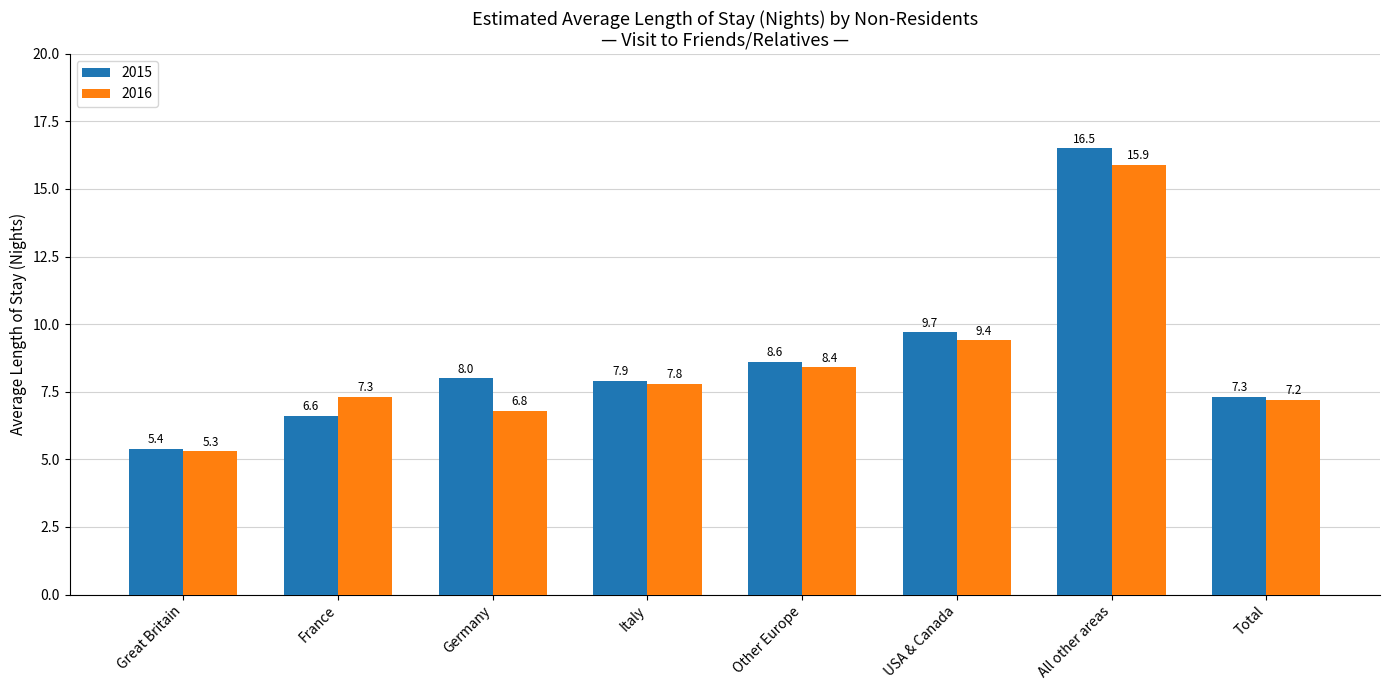

The 2016 series shows 5.3 at Great Britain. True or false?

True